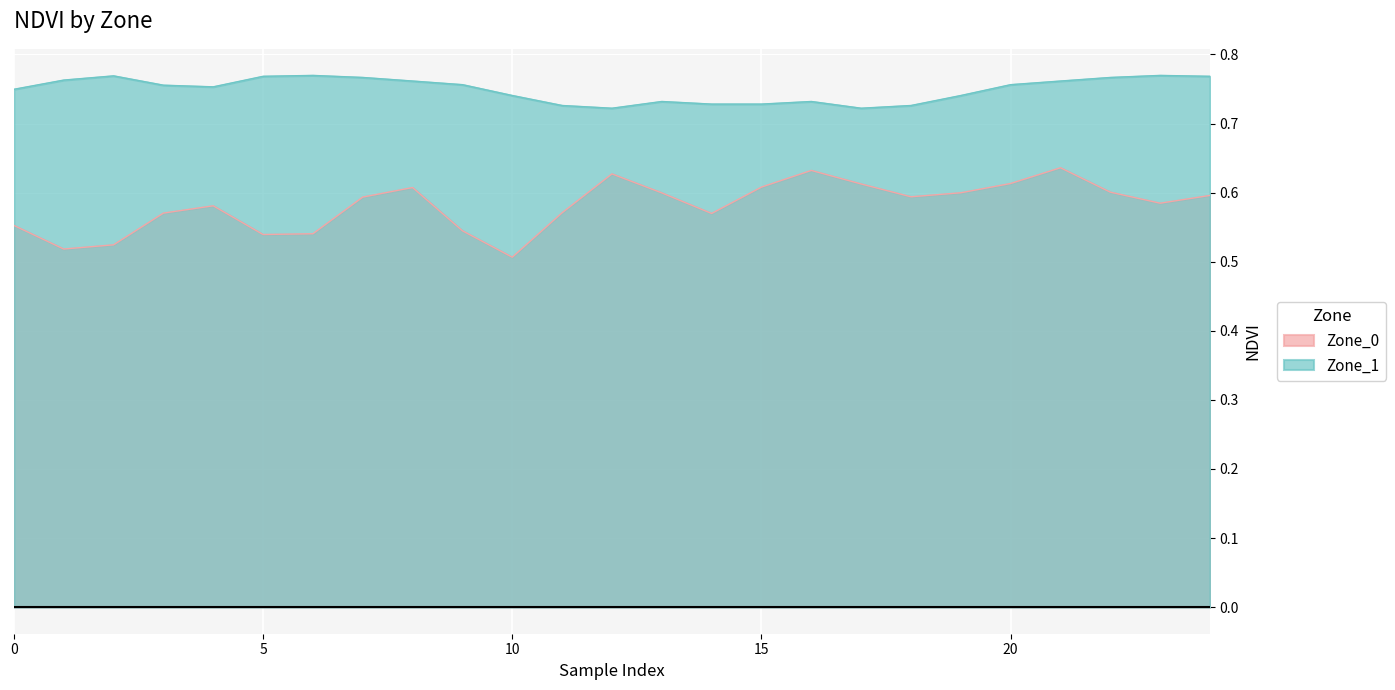

What is the spread (max minus min) of values at 22?

0.2